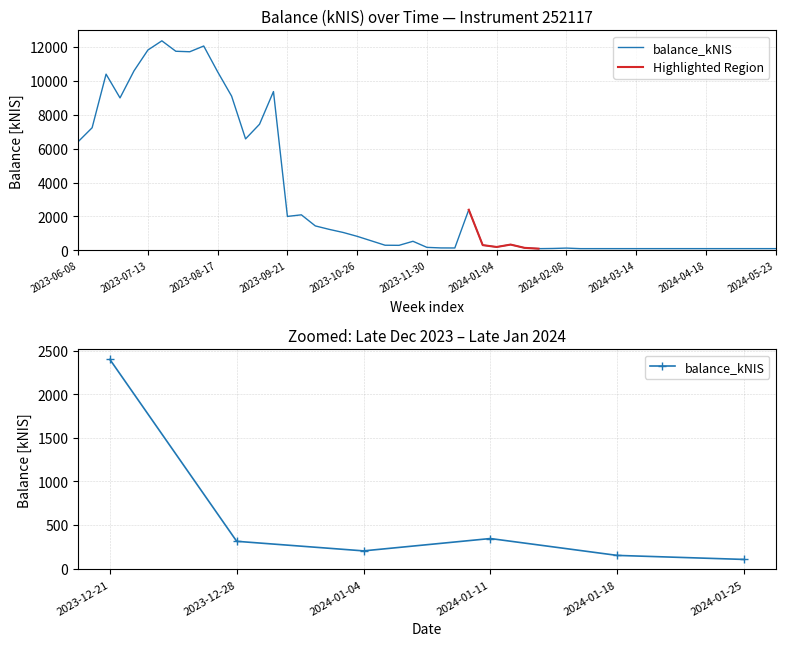

What are all the series names shown in the legend?

balance_kNIS, Highlighted Region